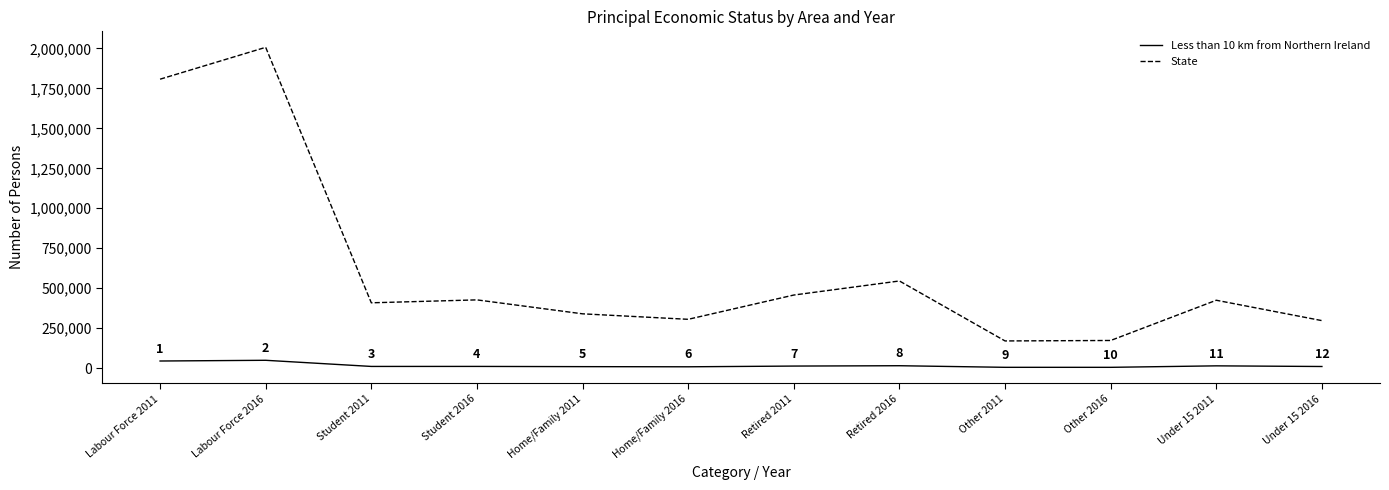

True or false: Less than 10 km from Northern Ireland has more than 2 interior local peaks.

True